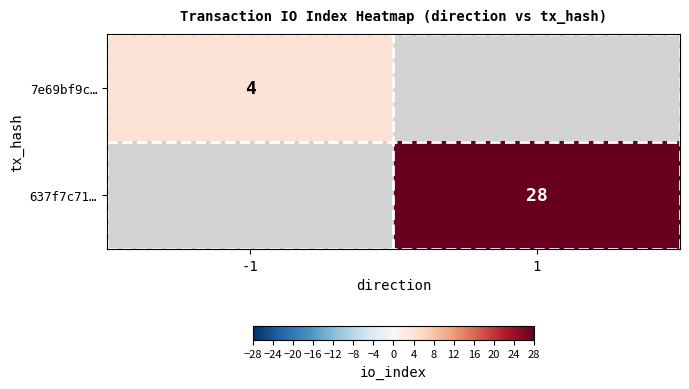

What is the maximum value shown in the chart?

28.0